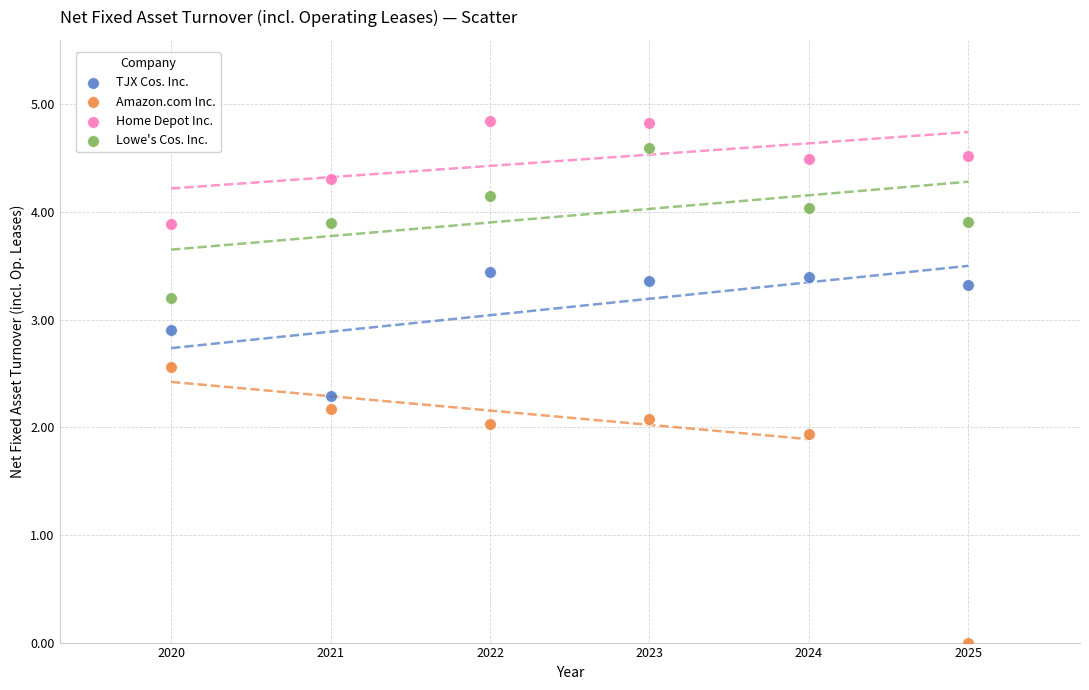

What is the X range (max minus min) for the scatter plot?

5.0